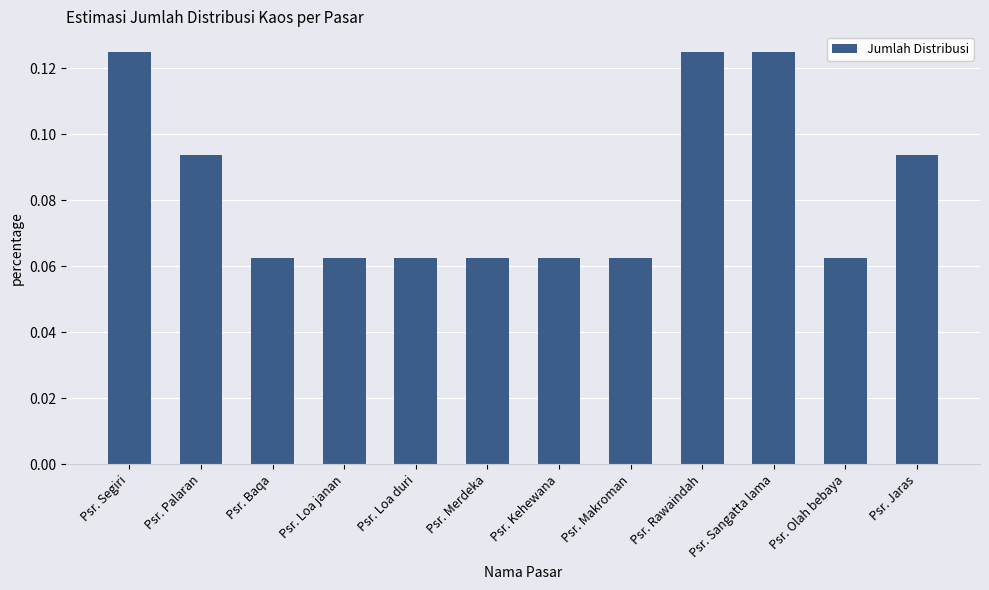

What is the label of the 4th bar from the right?

Psr. Rawaindah